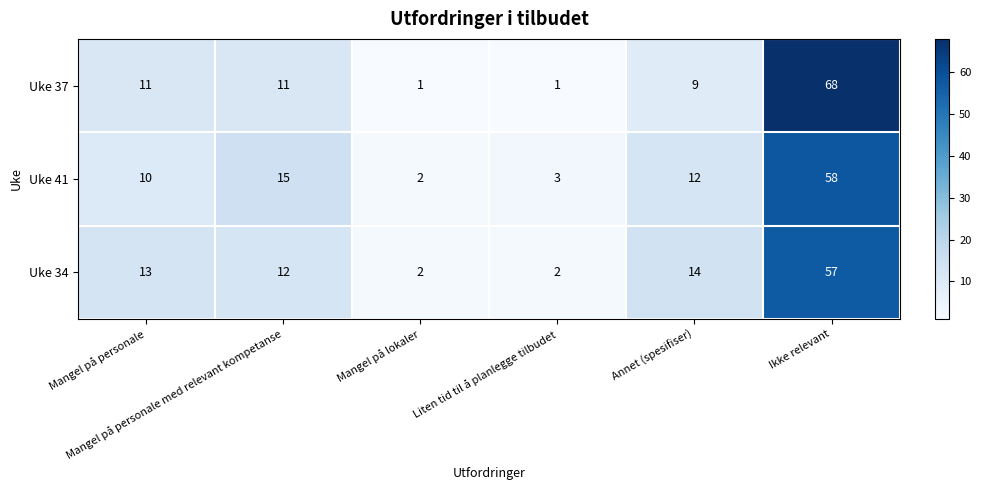

What is the sum of all Uke 37 values?

101